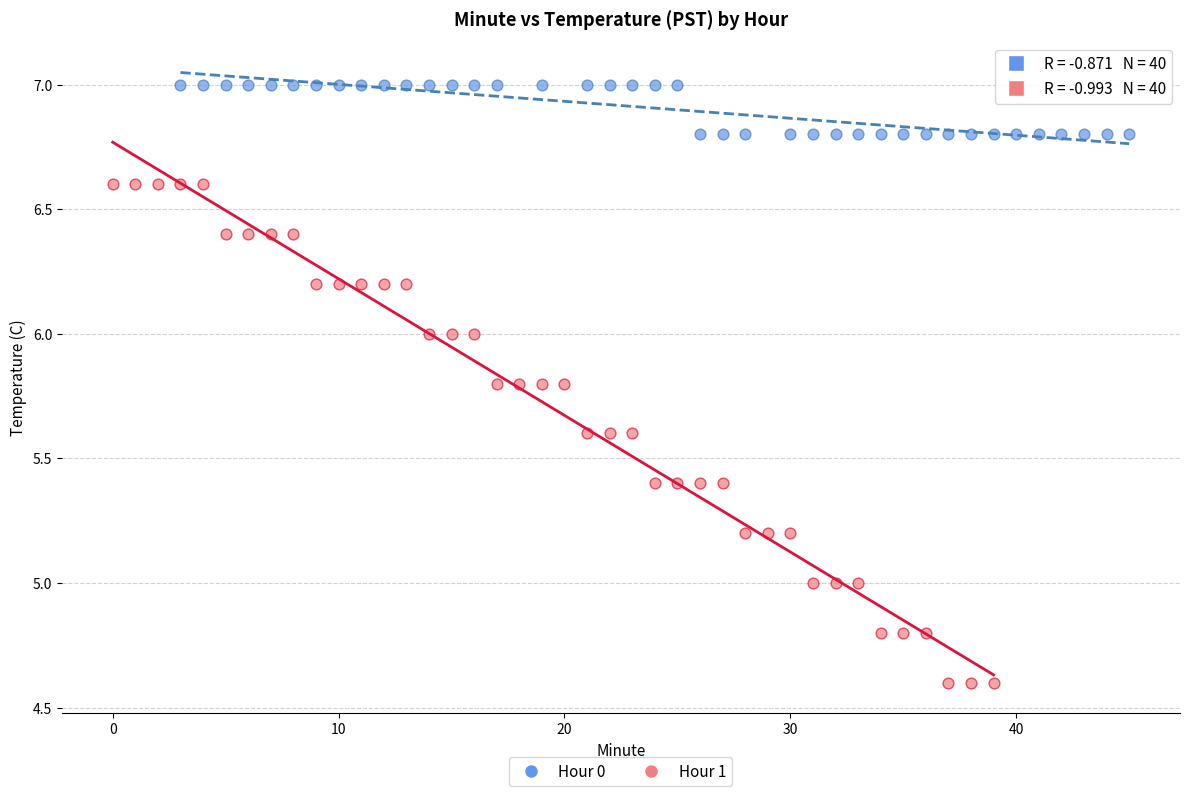

Which series contains the lowest Y value?

Hour 1